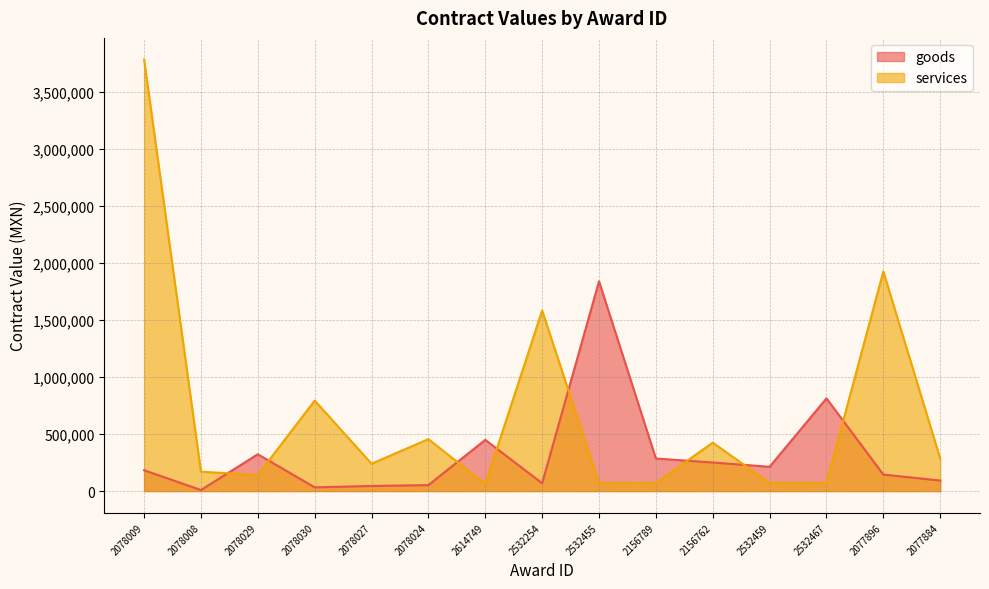

True or false: services has a value of 178692.2 at 2078030.

False